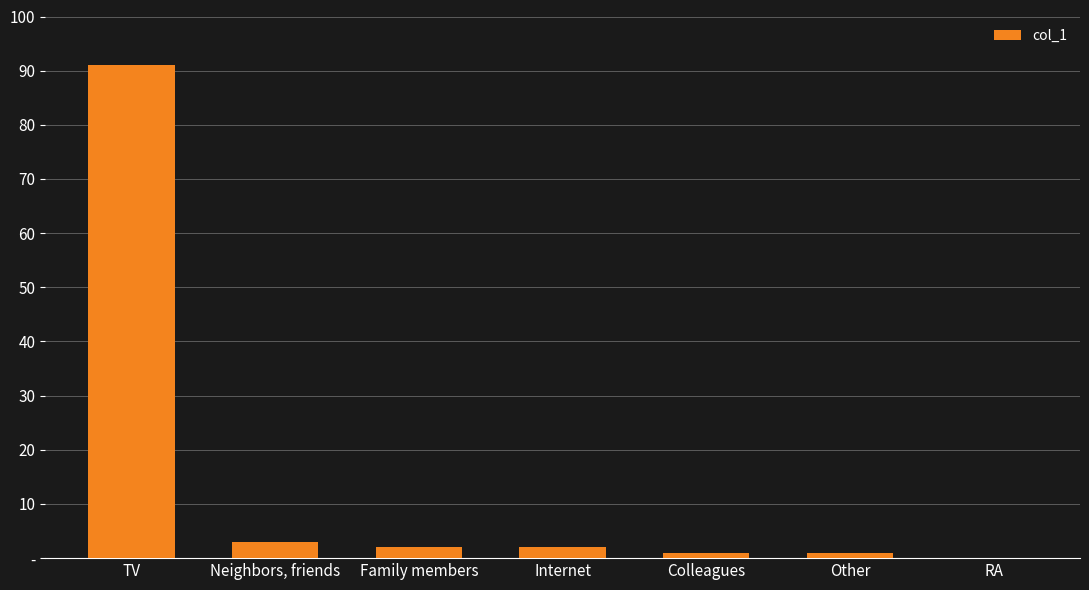

What is the label of the 3rd bar from the right?

Colleagues